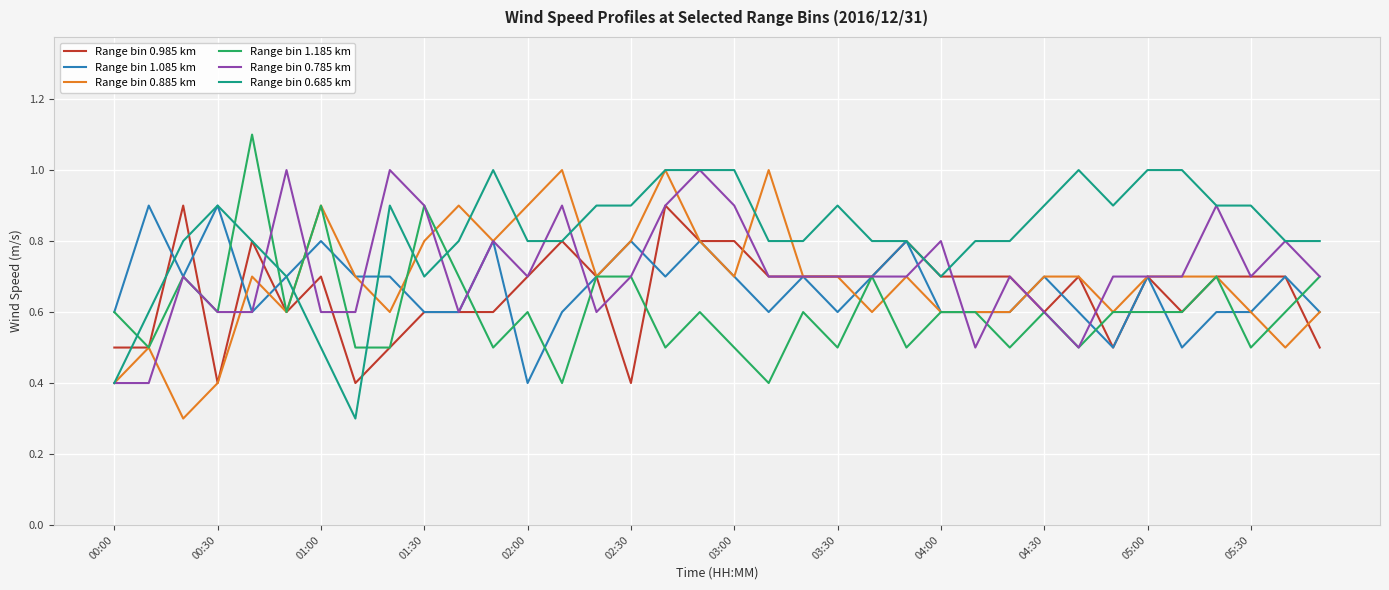

Which series has the largest total across all categories?

Range bin 0.685 km